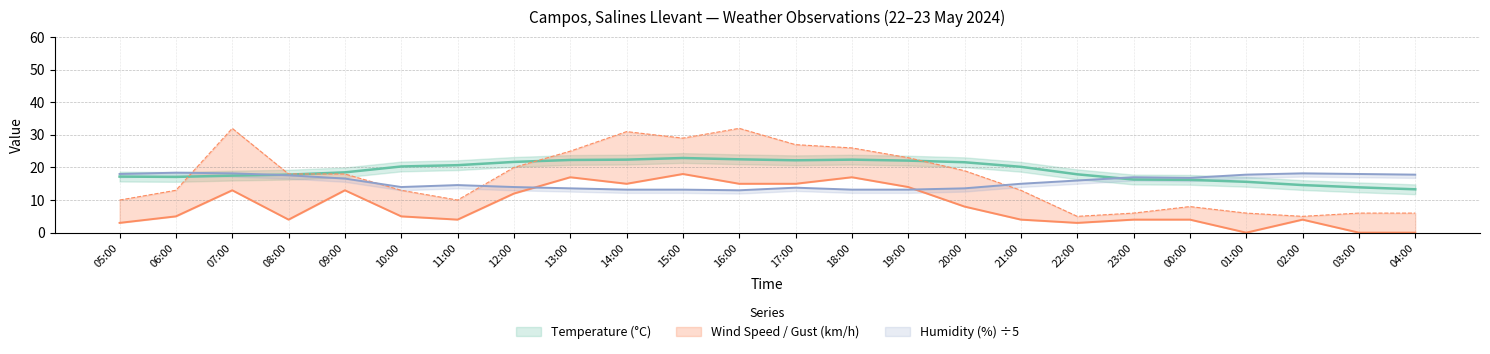

What is the spread (max minus min) of values at 11:00?

16.7